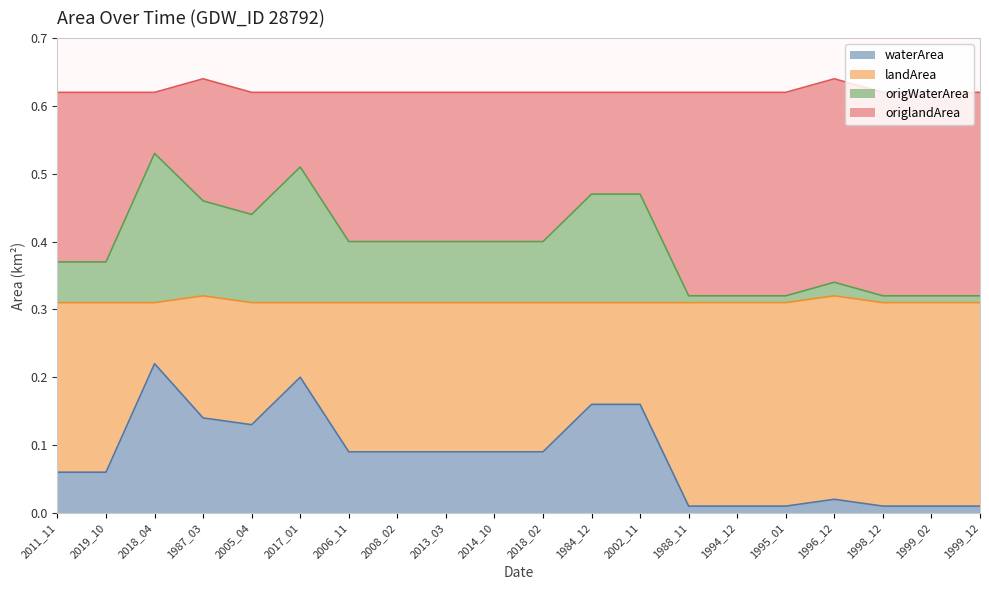

Does the chart display data point markers on the line(s)?

No